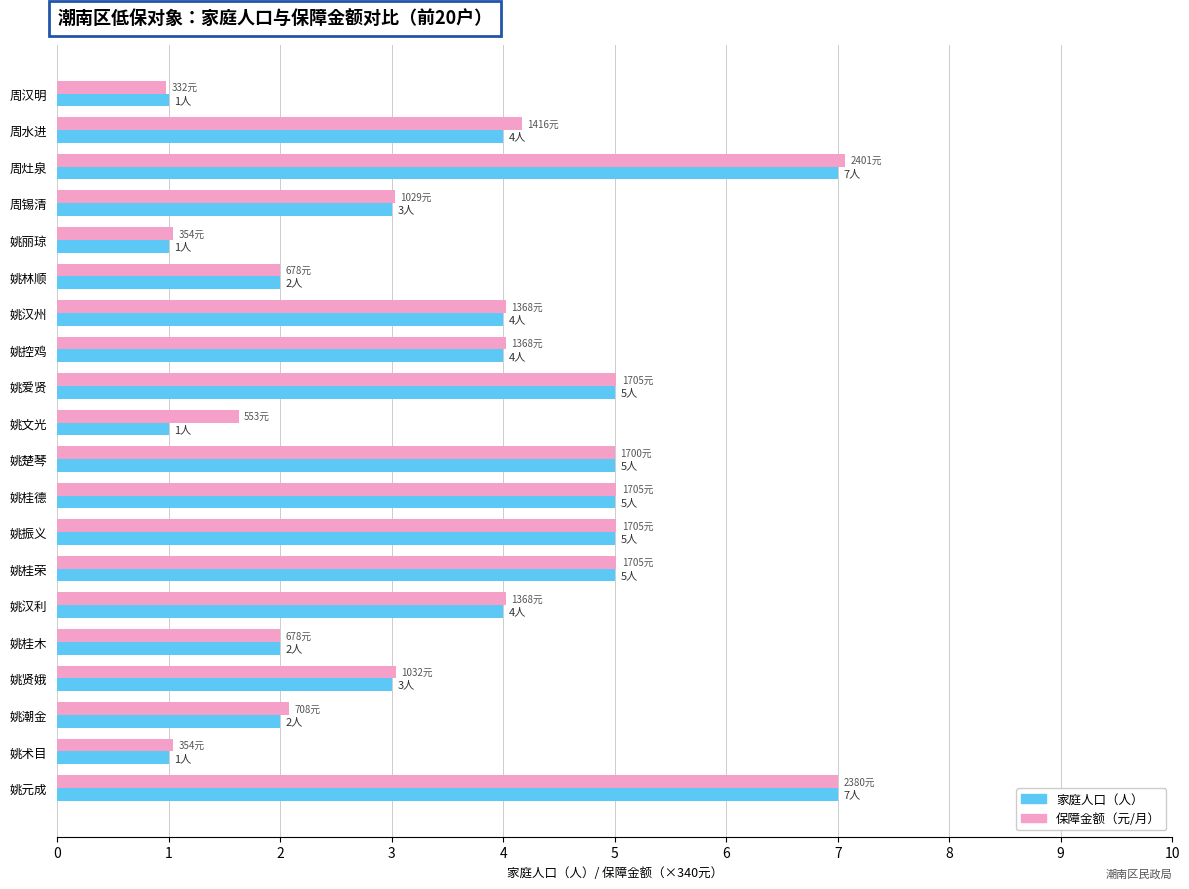

What is the total value across all series at 周汉明?

2.0